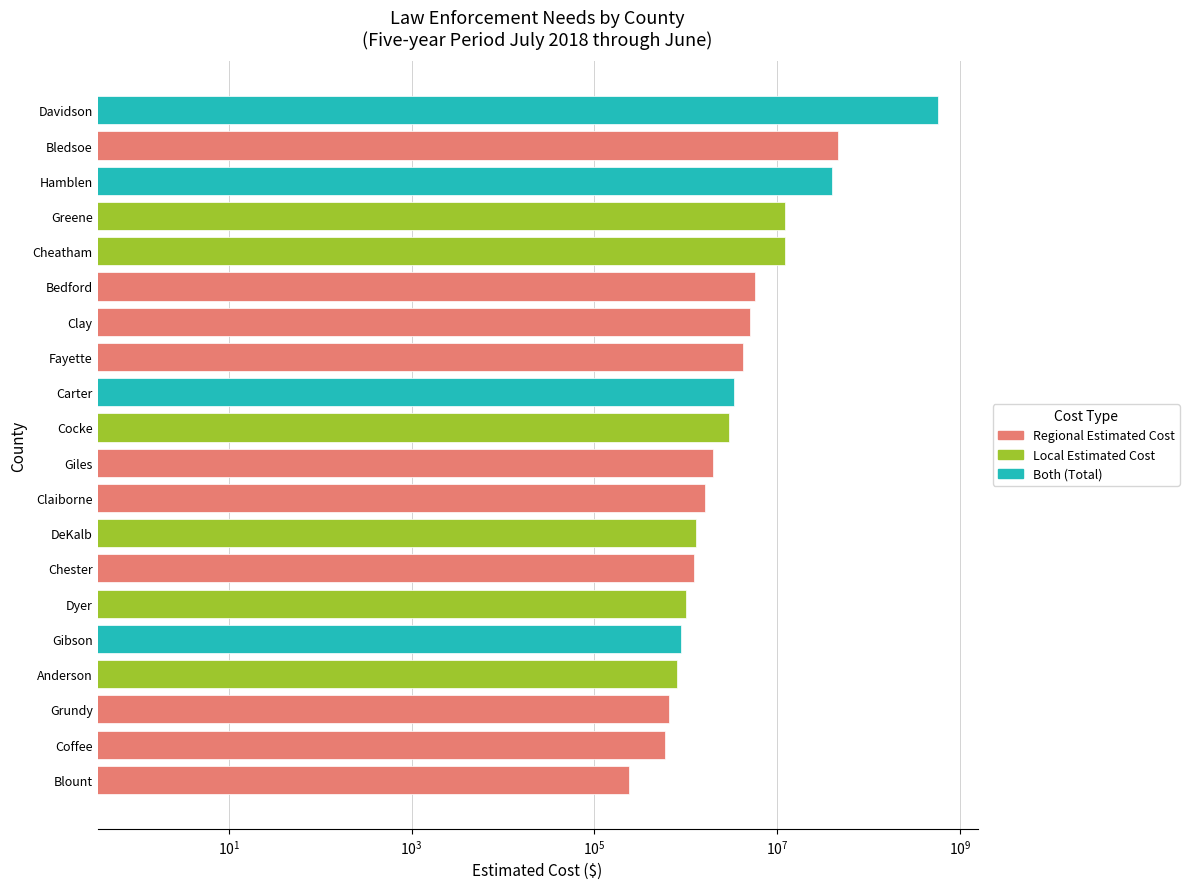

How many groups of bars are there?

20